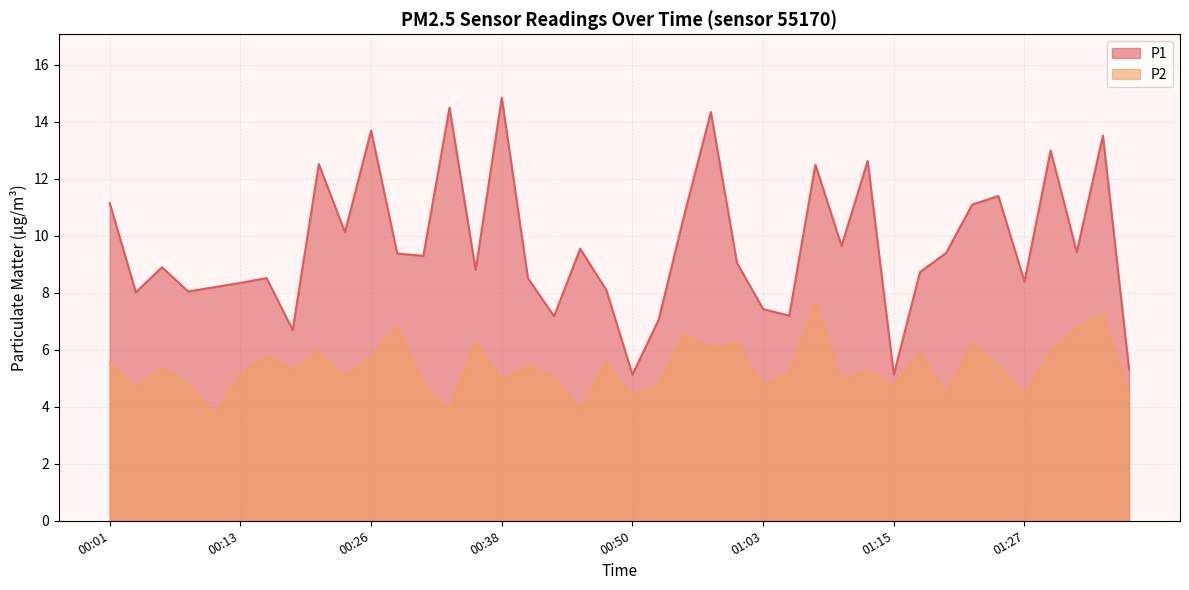

The value of P2 at 00:55 is 6.5. True or false?

True